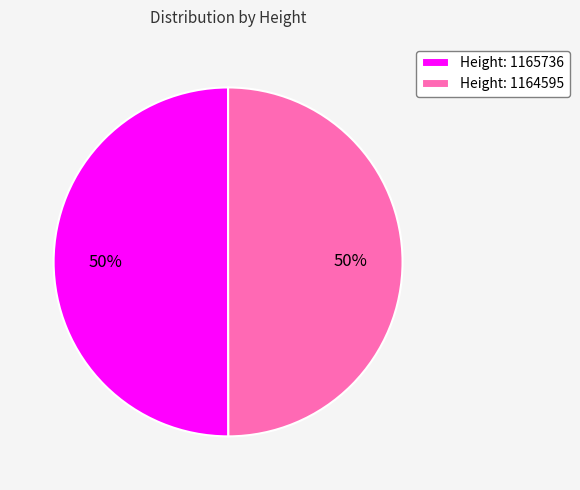

Do Height: 1164595 and Height: 1165736 together represent more than half of the pie?

Yes